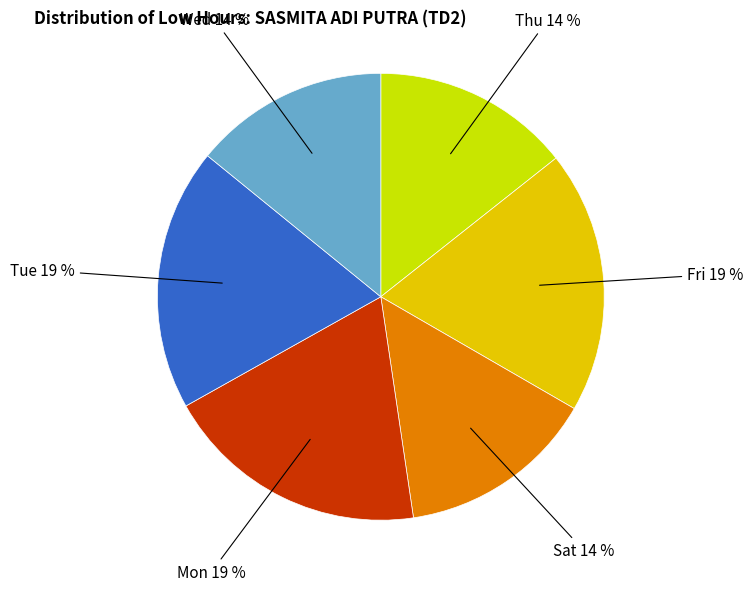

To the nearest percent, what percentage of the pie is Sat?

14%